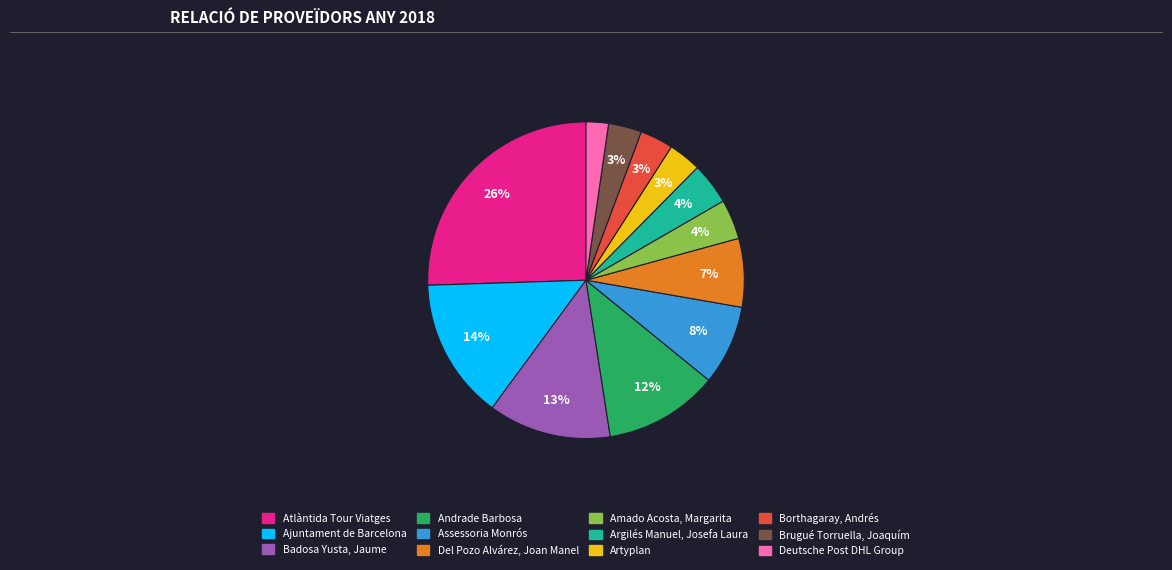

Between Artyplan and Assessoria Monrós, which is larger?

Assessoria Monrós